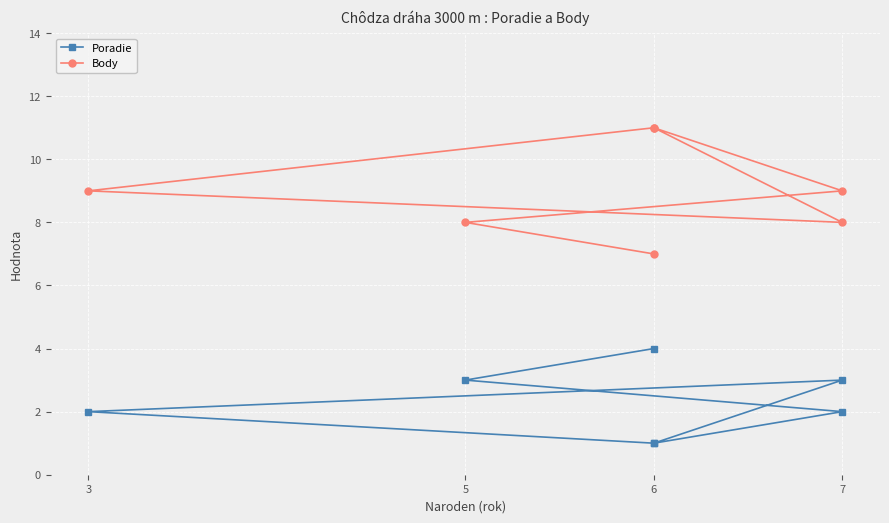

What is the highest value of the Poradie series?

4